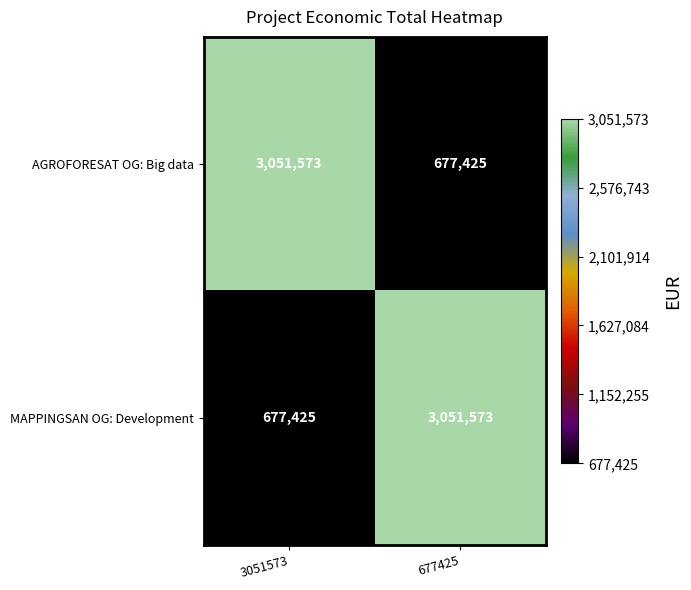

What is the sum of all MAPPINGSAN OG: Development values?

3728998